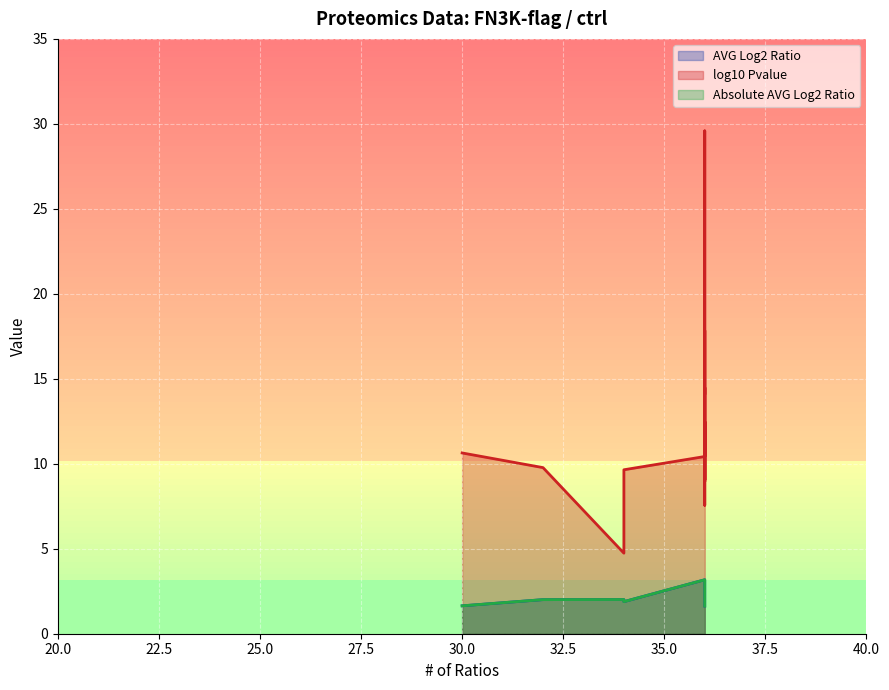

What is the sum of all AVG Log2 Ratio values?

35.1